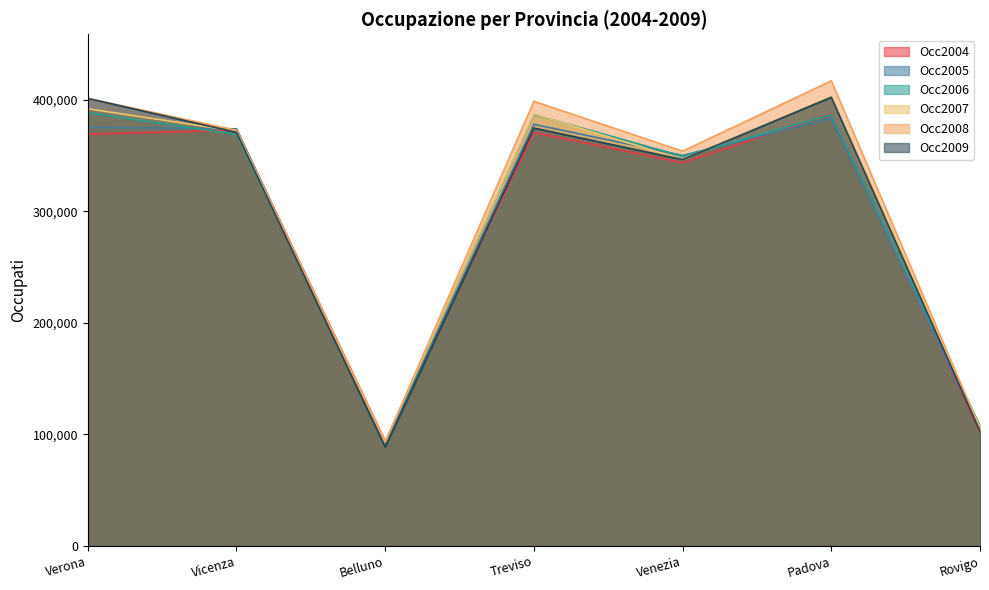

Which label corresponds to the smallest value in the chart?

Belluno